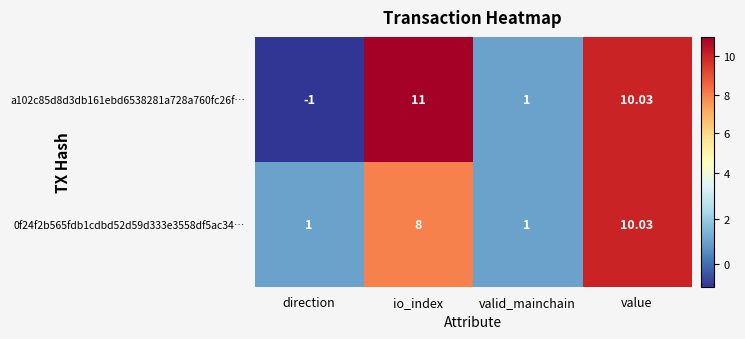

Rank the categories by a102c85d8d3db161ebd6538281a728a760fc26f… value from highest to lowest.

io_index, value, valid_mainchain, direction